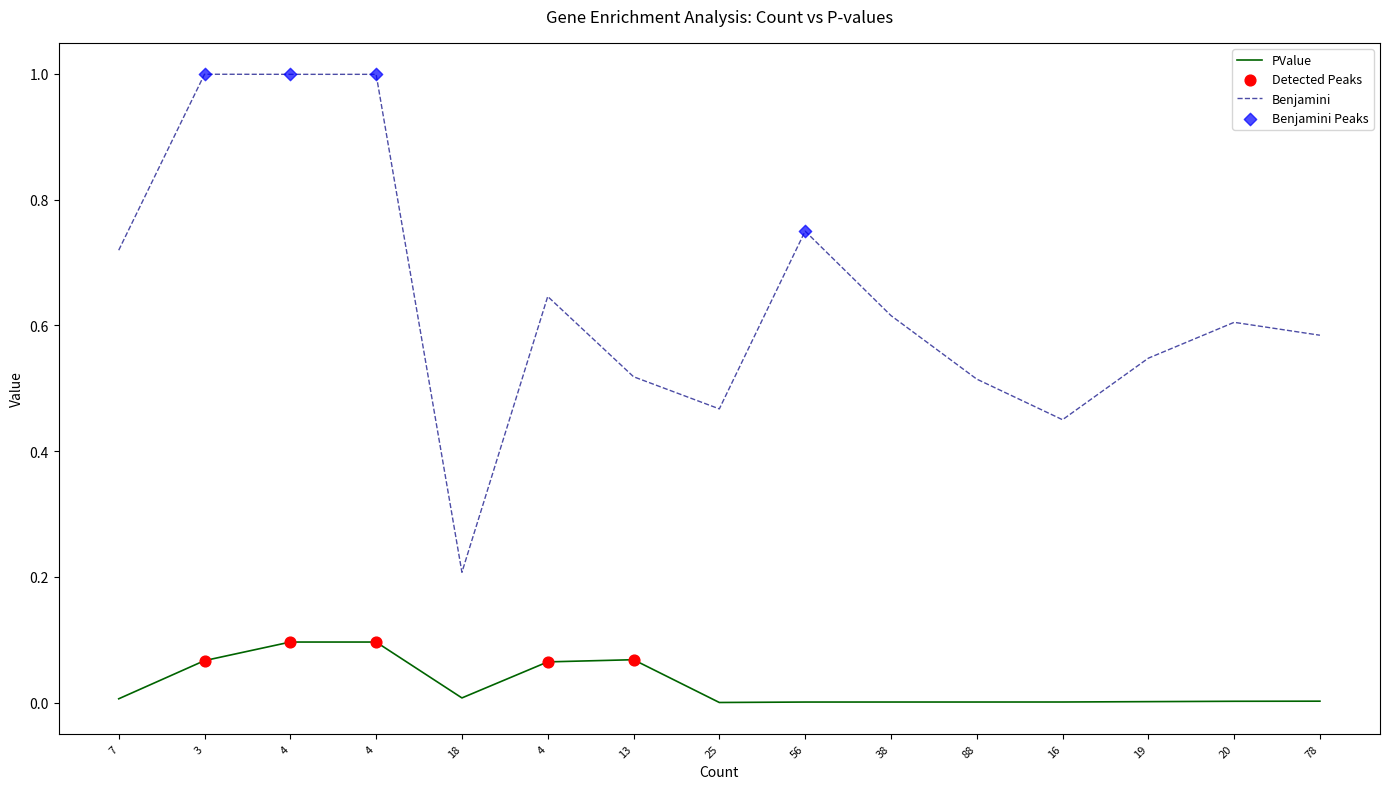

Is this an area chart (filled region under the line)?

No